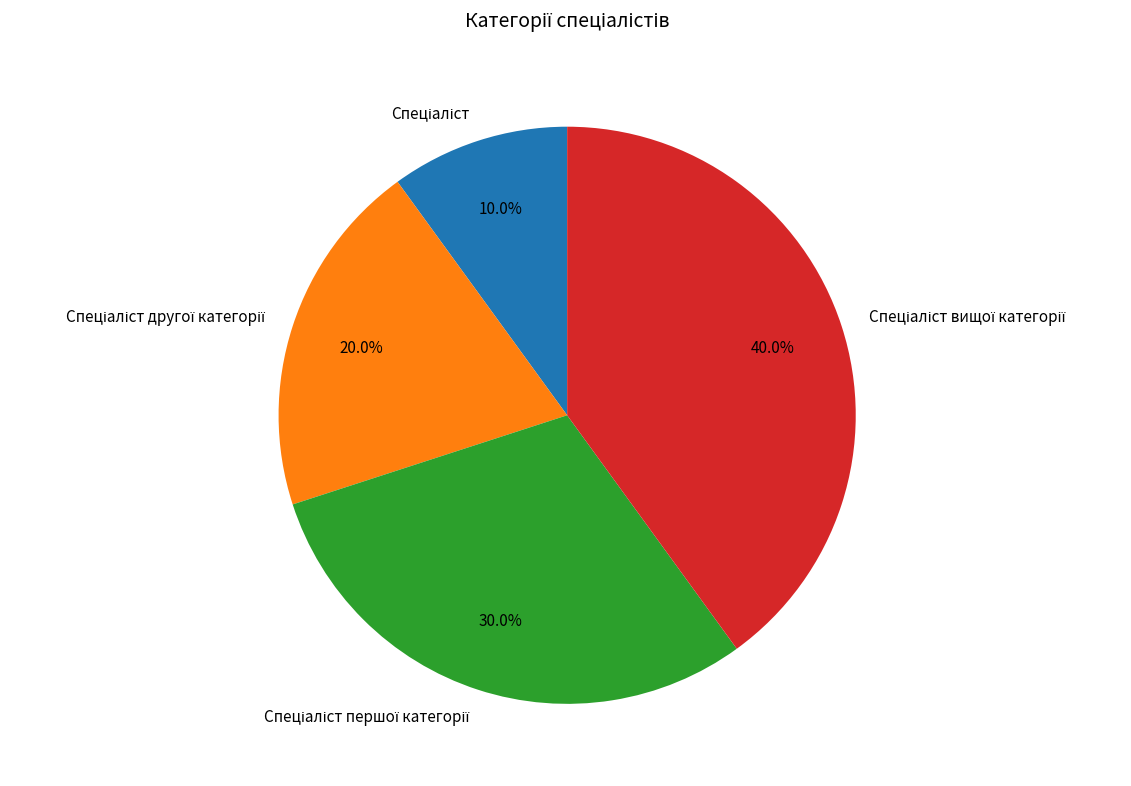

Is there a majority slice in this chart?

No